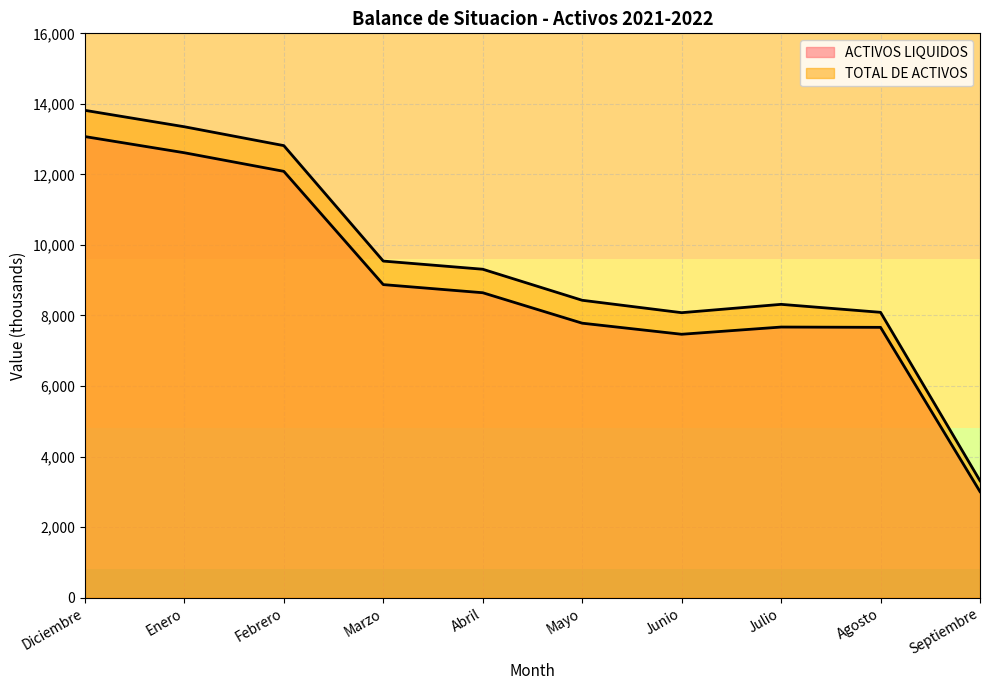

At which category does TOTAL DE ACTIVOS reach its first local valley?

Junio